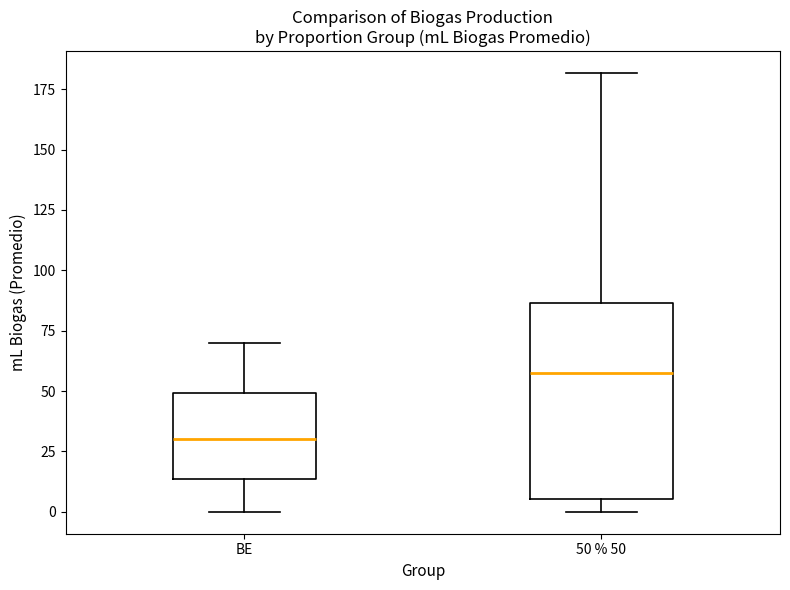

Reading left to right, read every box against the y-axis: the position of its median line, the range the box covers, and the ends of its whiskers. The values are not printed on the chart, so give them approximately, as read against the axis.

BE: median 30, box 15 to 50, whiskers 0 to 70
50 % 50: median 60, box 5 to 85, whiskers 0 to 180